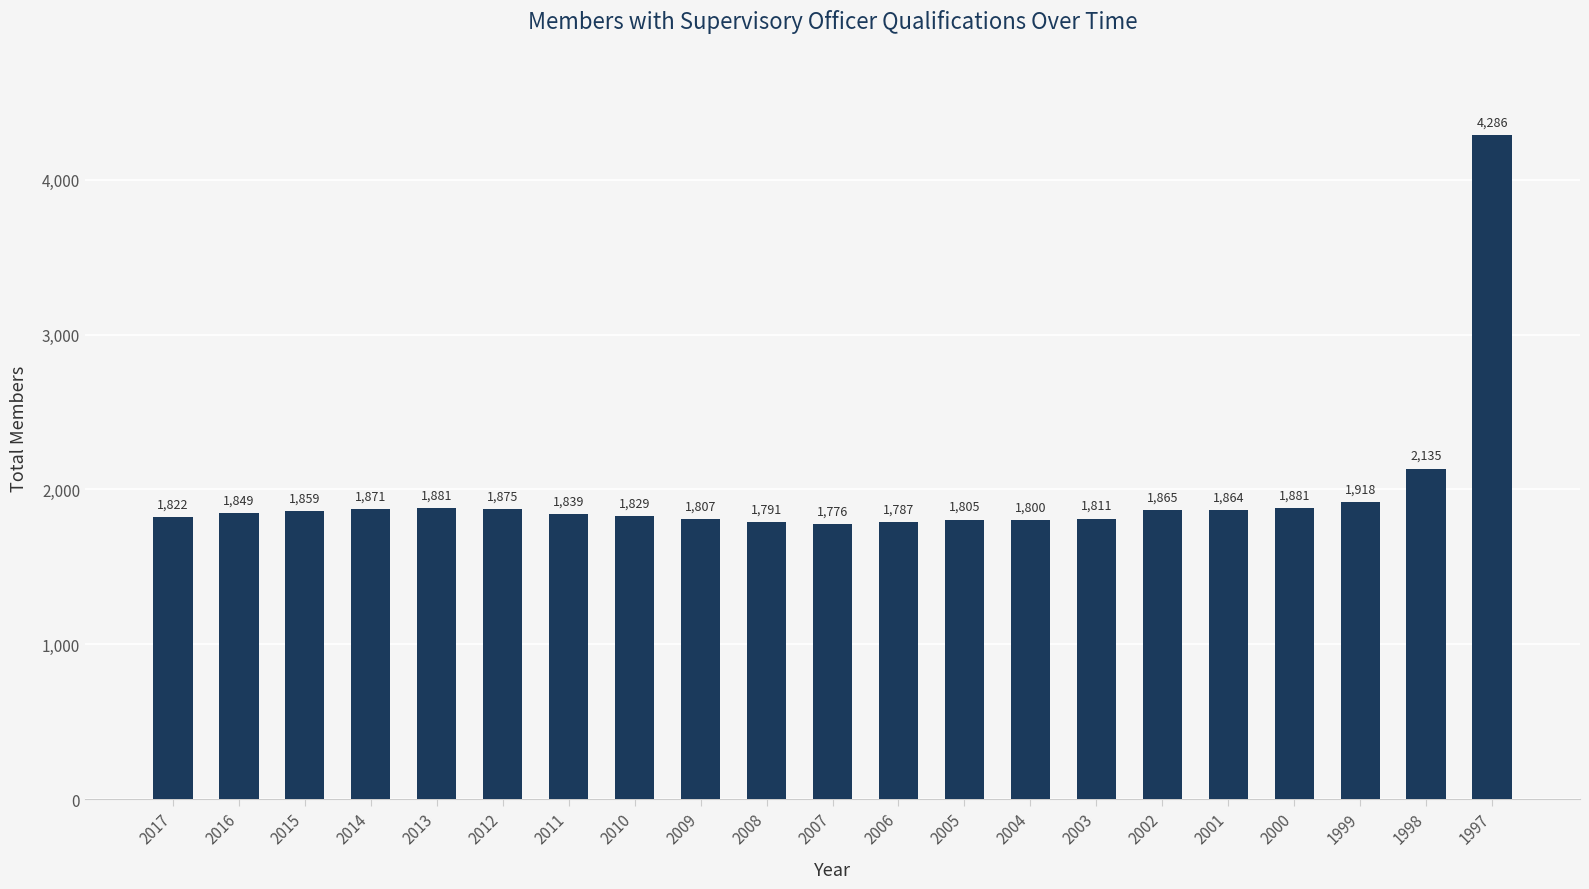

Approximately how many times larger is the value at 2012 compared to 2003?

1.0